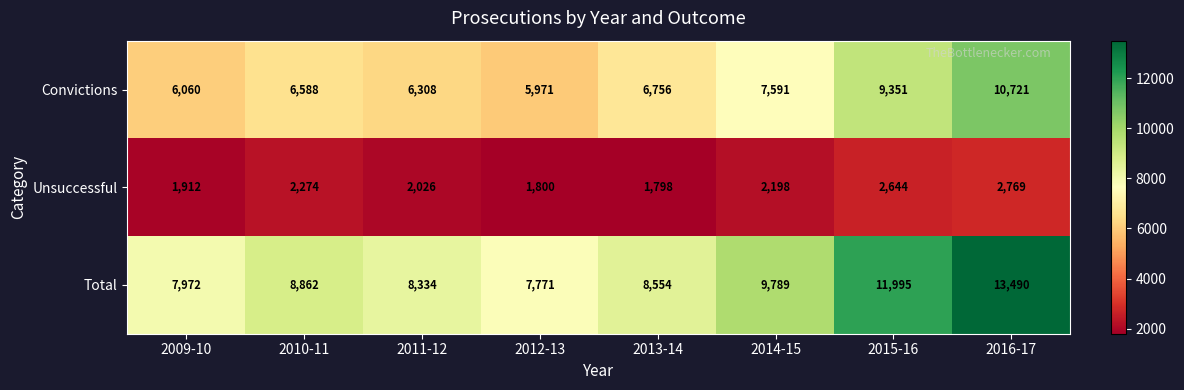

Which series has the widest spread of values?

Total